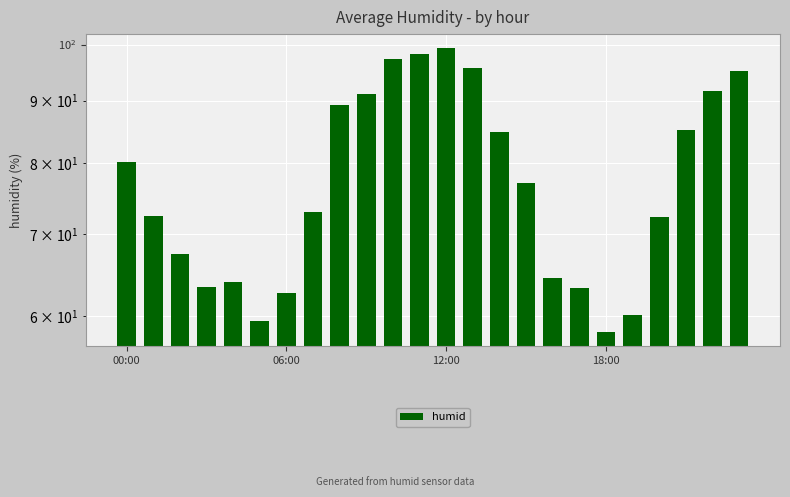

Which label corresponds to the largest value in the chart?

12:00